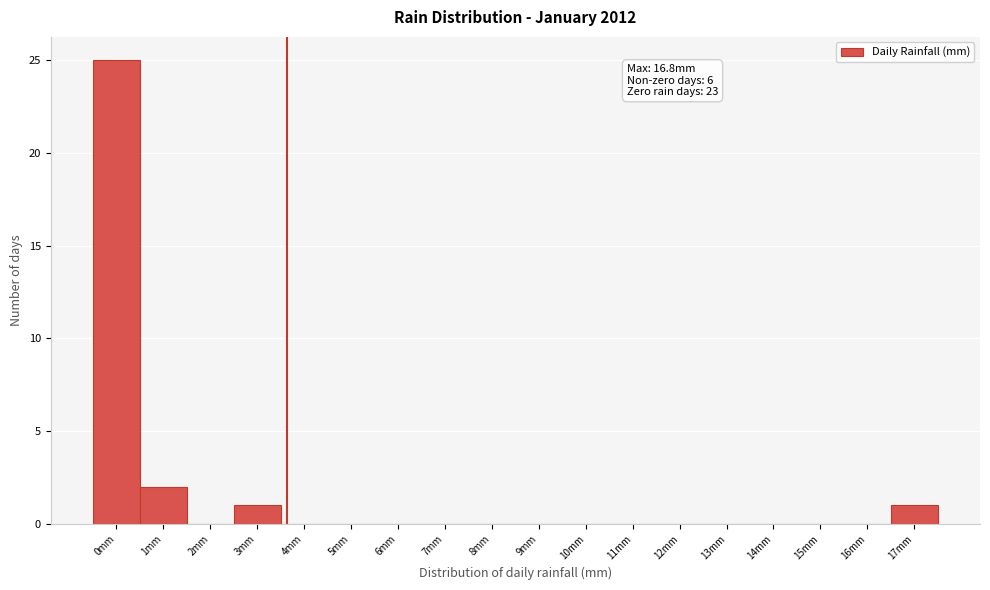

Over which range of the x-axis is the bar tallest?

-0.5 to 0.5